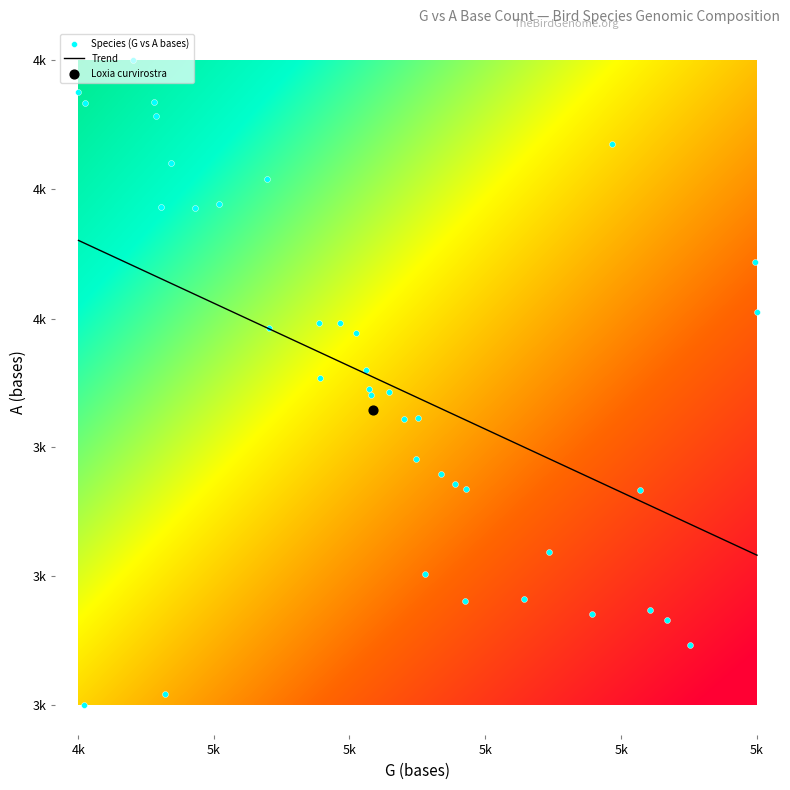

Which has a higher value, 4 or 32?

32